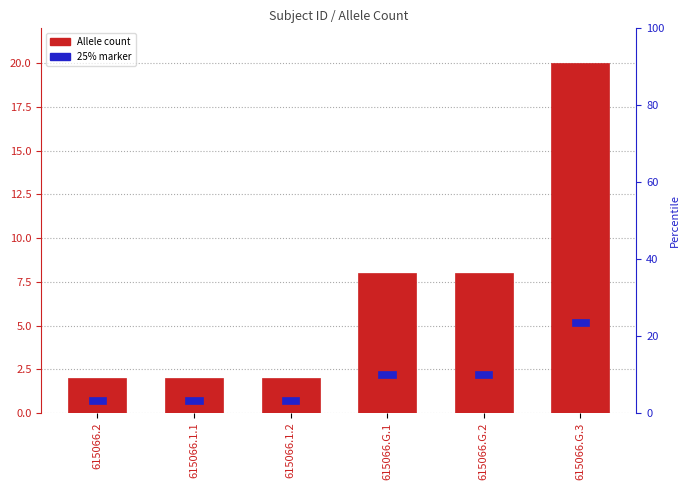

What position from the left is 615066.2?

1